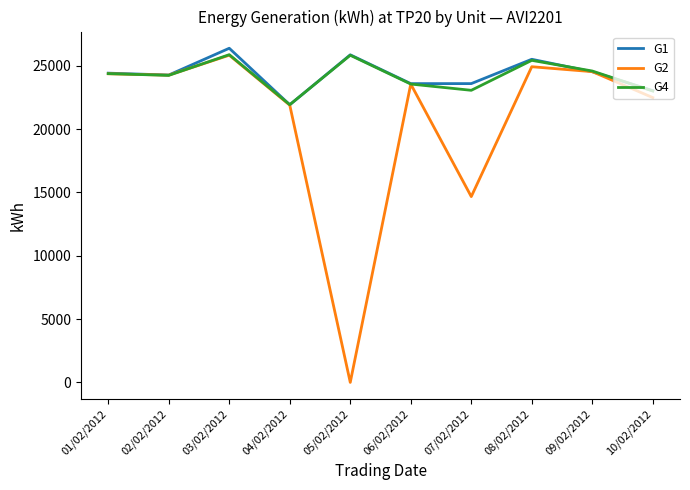

Which label corresponds to the largest value in the chart?

03/02/2012